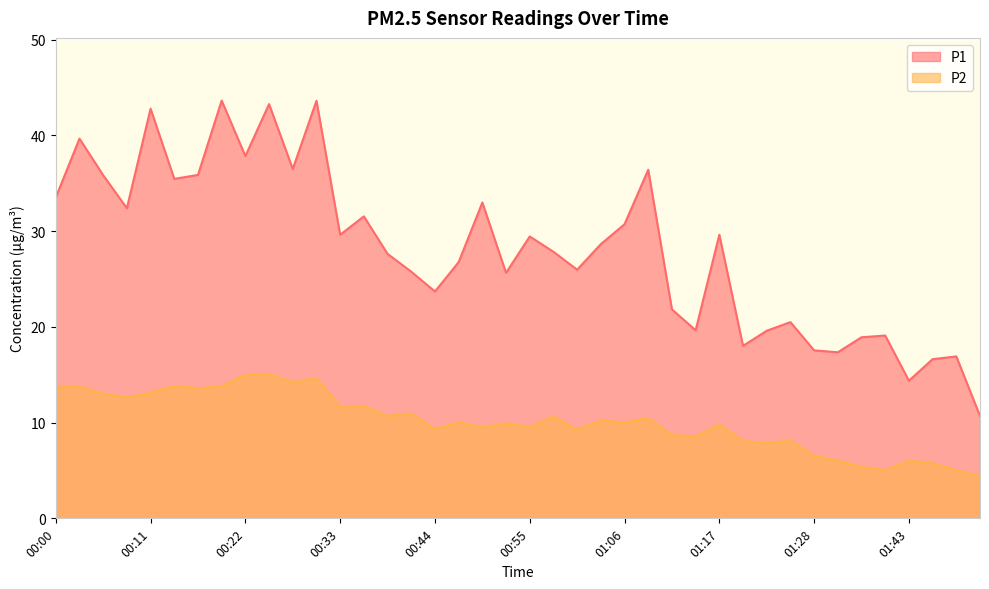

Reading right to left, list all the values displayed in this chart.

P1: 10.7	16.9	16.6	14.4	19.1	18.9	17.4	17.6	20.5	19.6	18.0	29.6	19.6	21.8	36.4	30.7	28.6	26.0	27.9	29.4	25.6	33.0	26.8	23.7	25.8	27.6	31.6	29.6	43.6	36.5	43.3	37.9	43.6	35.9	35.5	42.8	32.4	35.9	39.7	33.5
P2: 4.4	5.0	5.8	6.0	5.0	5.4	6.0	6.5	8.2	7.8	8.1	9.8	8.6	8.7	10.5	10.0	10.2	9.3	10.7	9.6	9.9	9.5	10.1	9.3	10.9	10.7	11.8	11.7	14.7	14.2	15.1	15.0	13.8	13.6	13.8	13.2	12.7	13.0	13.8	13.7